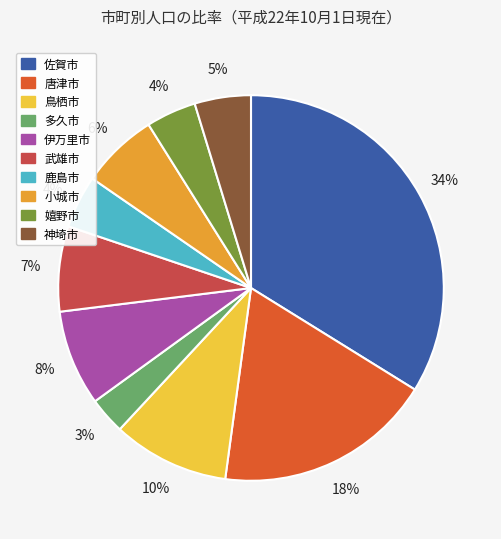

Is there any slice that represents more than half of the pie?

No